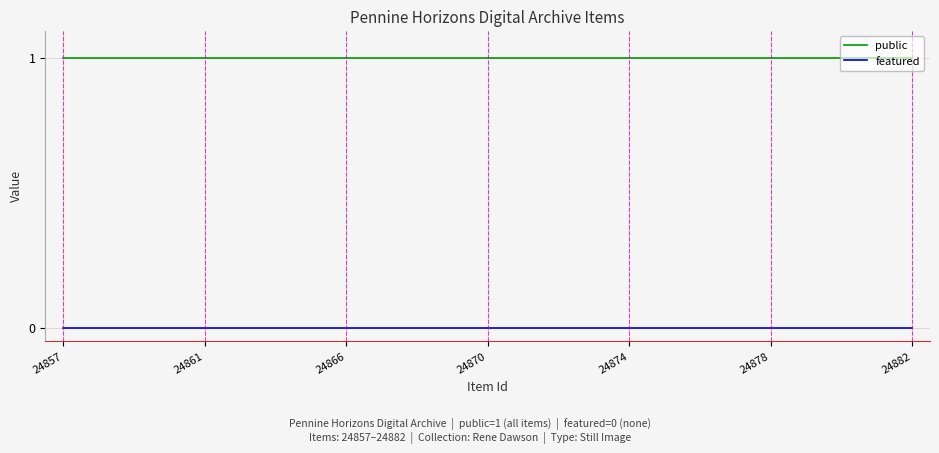

True or false: featured and public intersect in this chart.

False